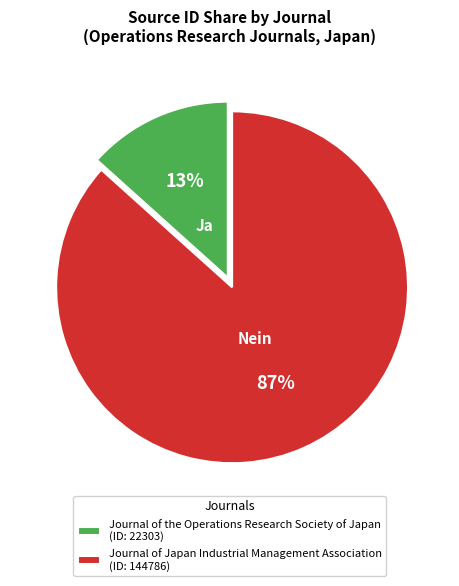

Between Journal of the Operations Research Society of Japan (ID: 22303) and Journal of Japan Industrial Management Association (ID: 144786), which is larger?

Journal of Japan Industrial Management Association (ID: 144786)